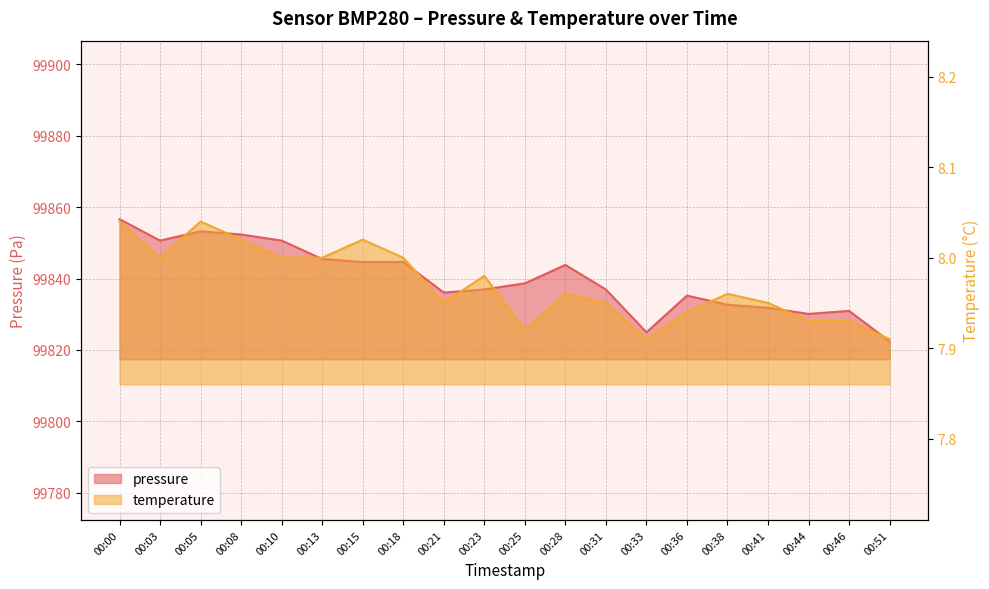

The temperature series shows 8.0 at 00:38. True or false?

True